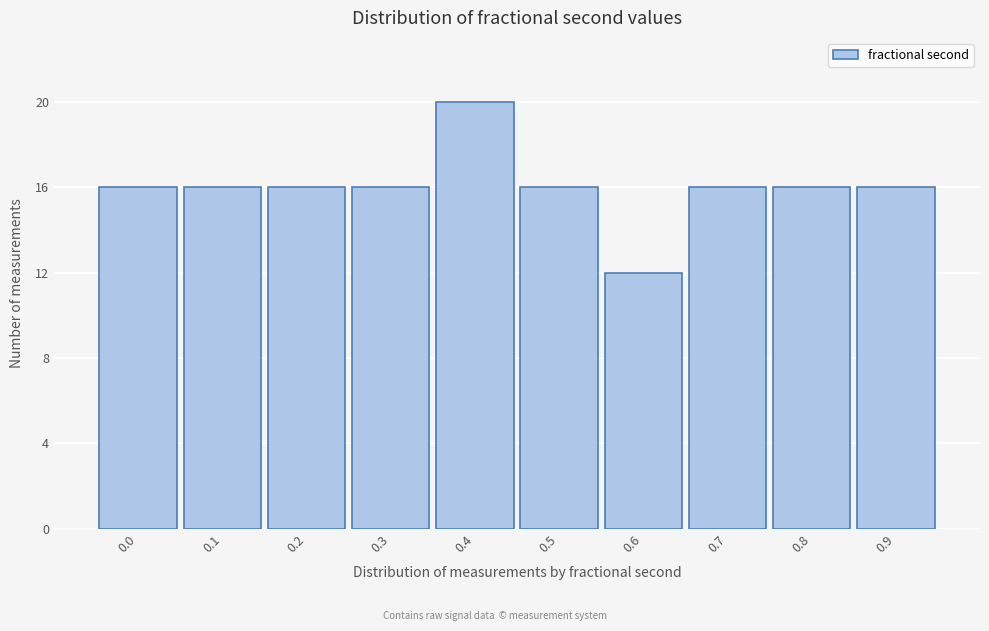

Reading left to right, transcribe all the data shown in this chart.

0.0=16	0.1=16	0.2=16	0.3=16	0.4=20	0.5=16	0.6=12	0.7=16	0.8=16	0.9=16